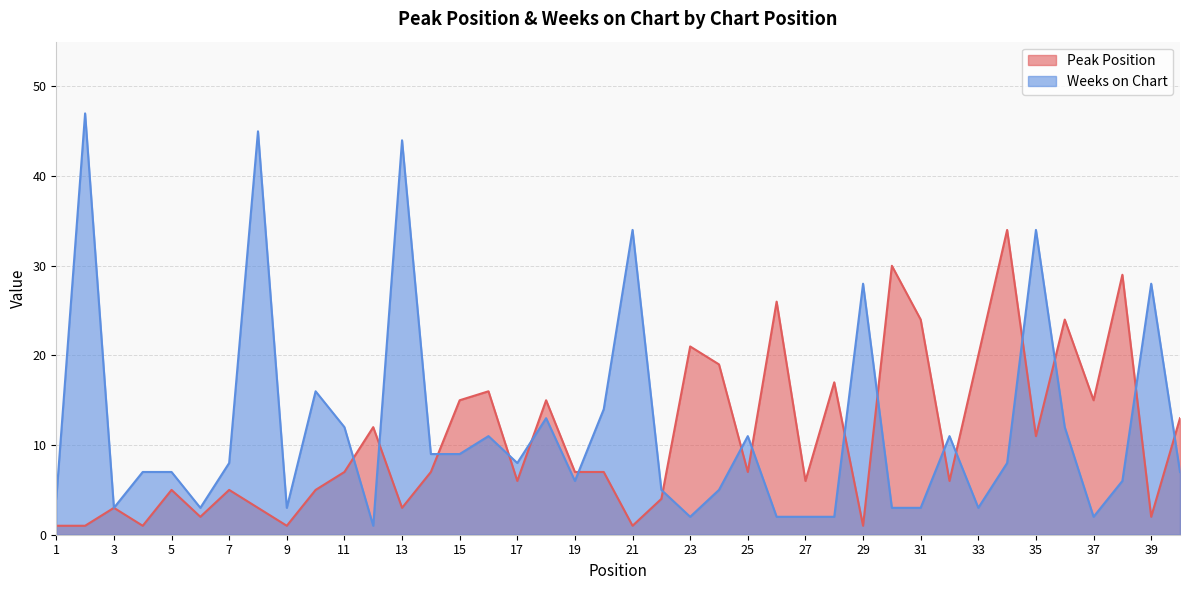

At how many categories does at least one series exceed 15?

19